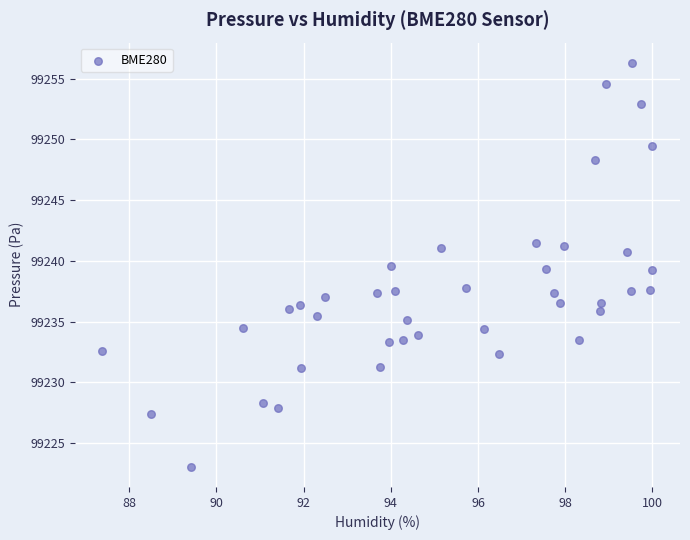

What is the range of X values (max minus min)?

12.6